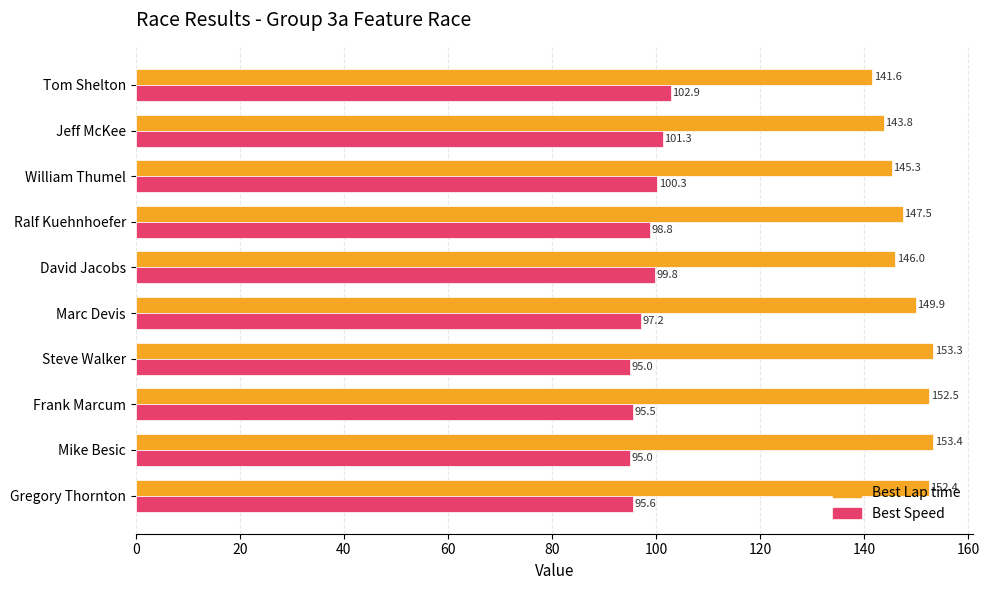

At how many categories does at least one series exceed 98?

10